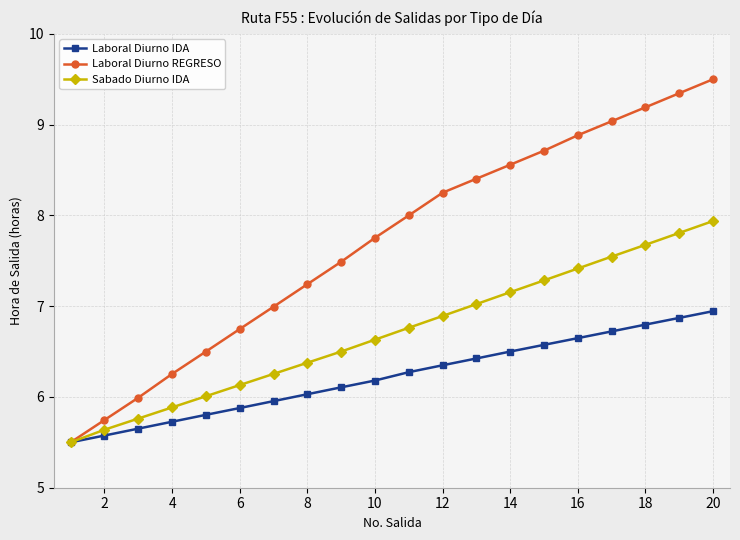

List the series in order of their peak value, lowest first.

Laboral Diurno IDA, Sabado Diurno IDA, Laboral Diurno REGRESO